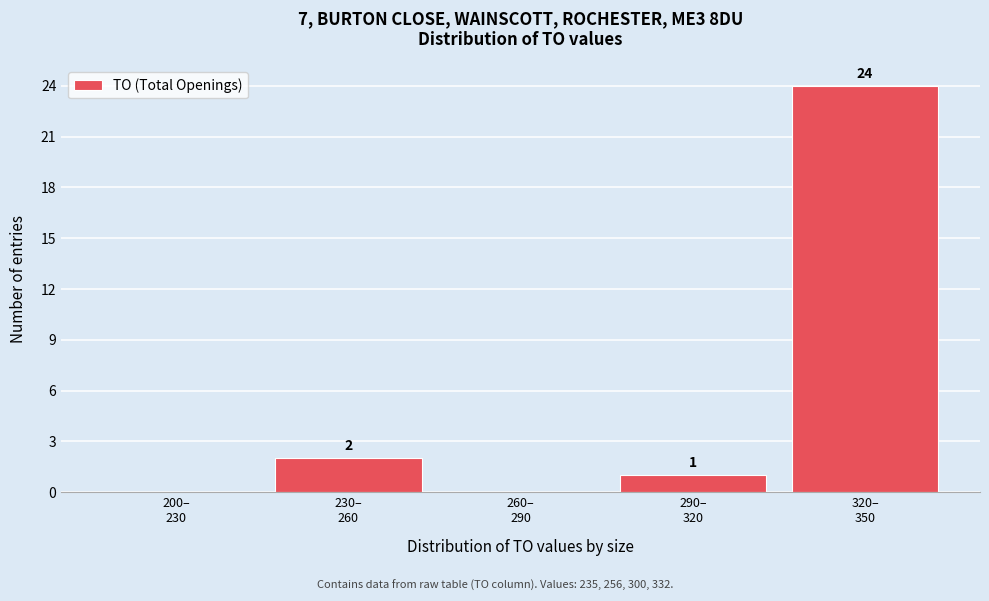

What is the sum of all values?

27